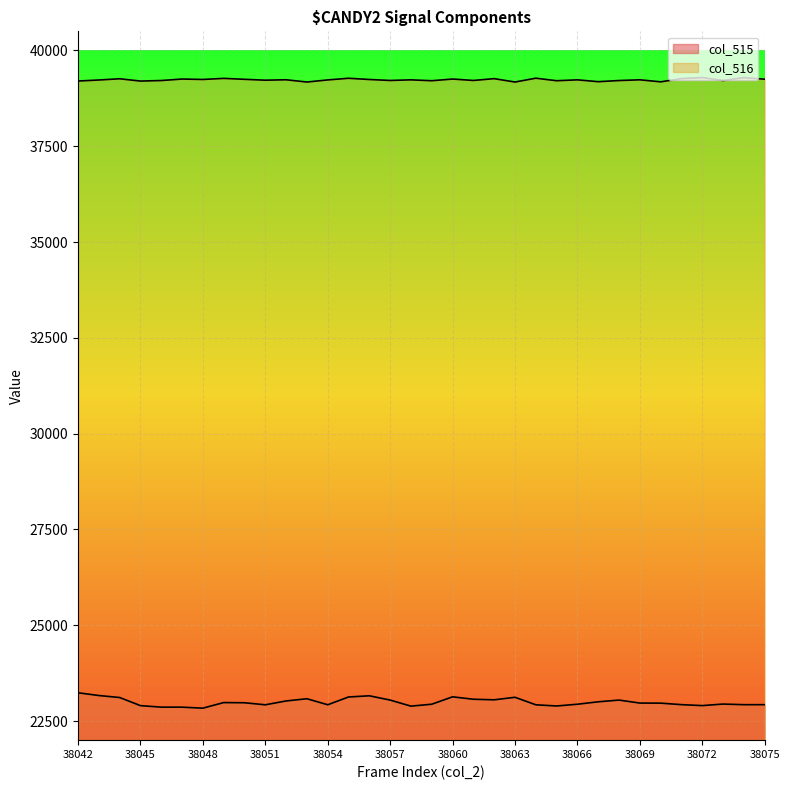

The col_515 series shows 7763 at 38071. True or false?

False